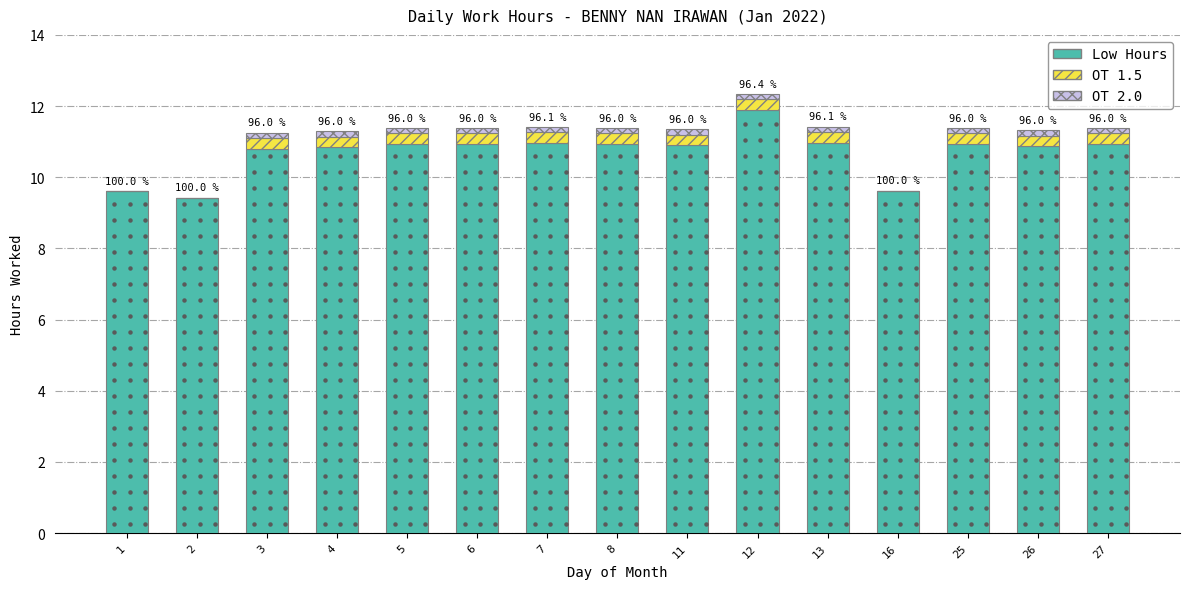

Are the bars horizontal?

No